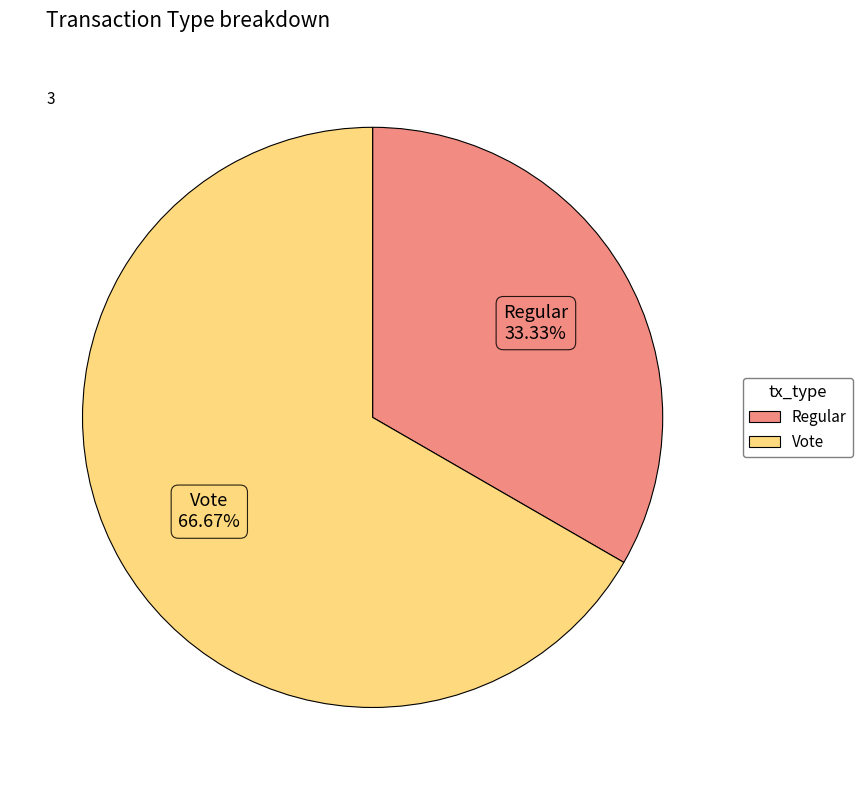

To the nearest percent, what is the average slice percentage?

50%